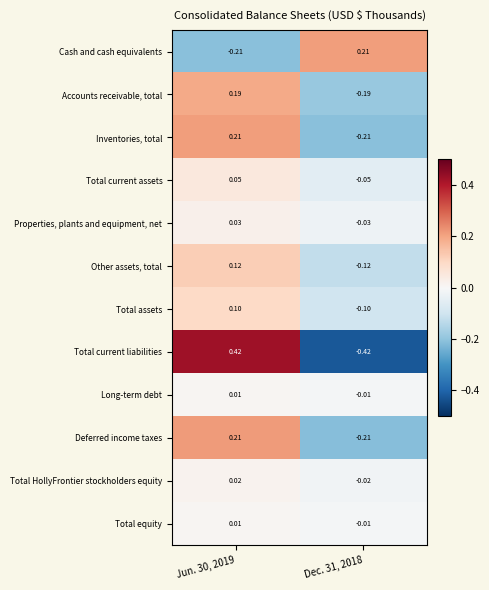

Which category has the highest value across all series?

Jun. 30, 2019